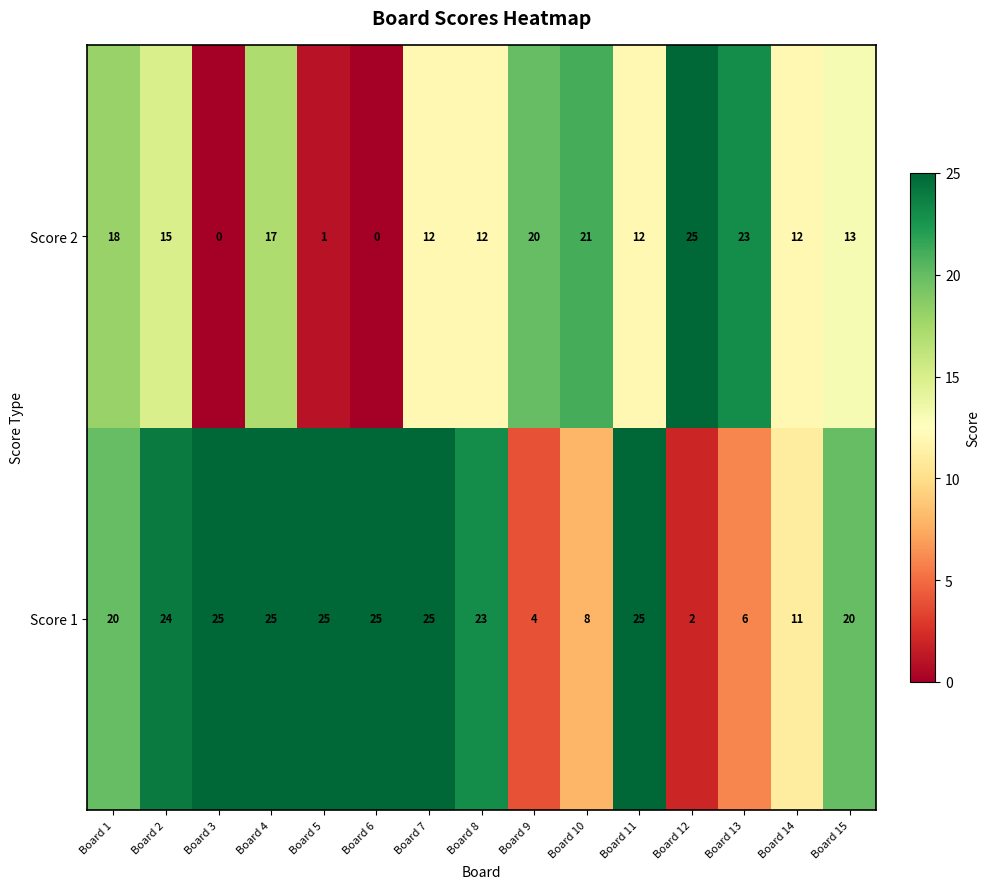

Which series has the widest spread of values?

Score 2